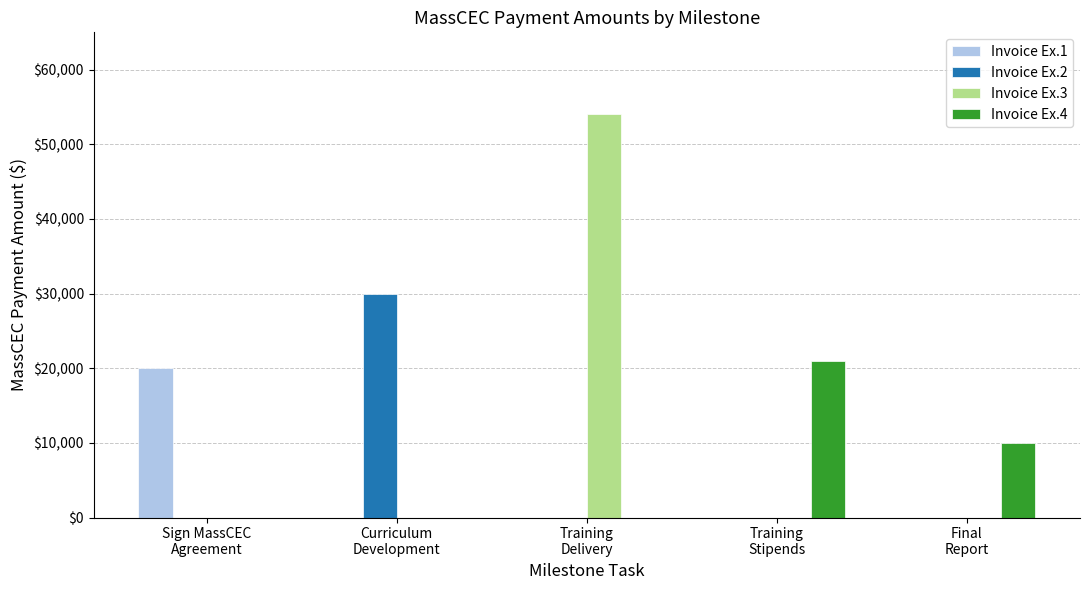

Which series has the largest total across all categories?

Invoice Ex.3